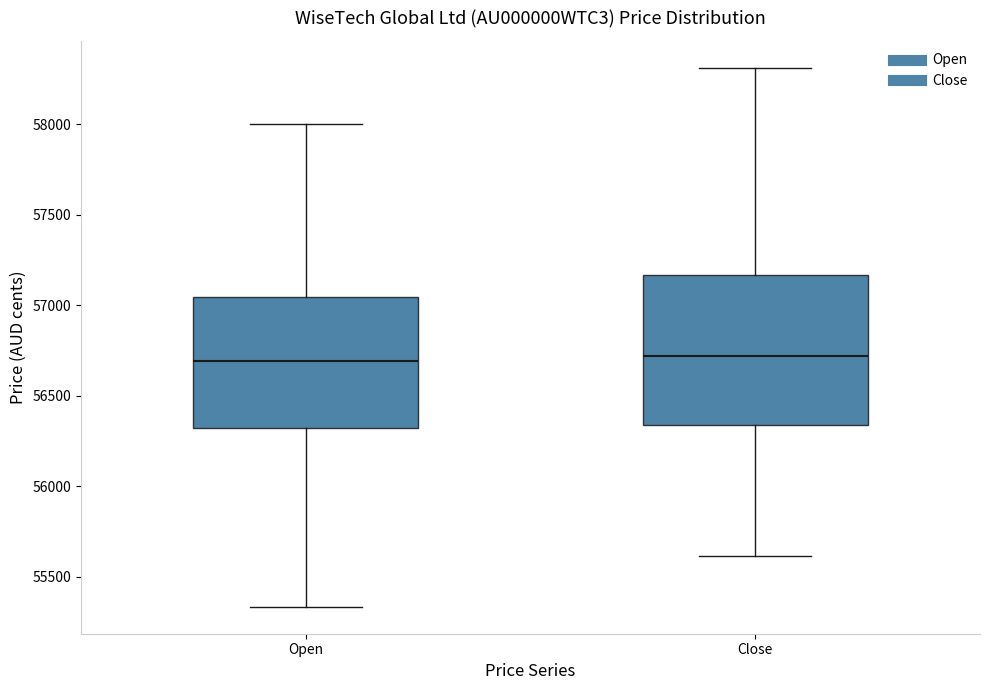

Which box is the tallest, from its lower edge to its upper edge?

Close